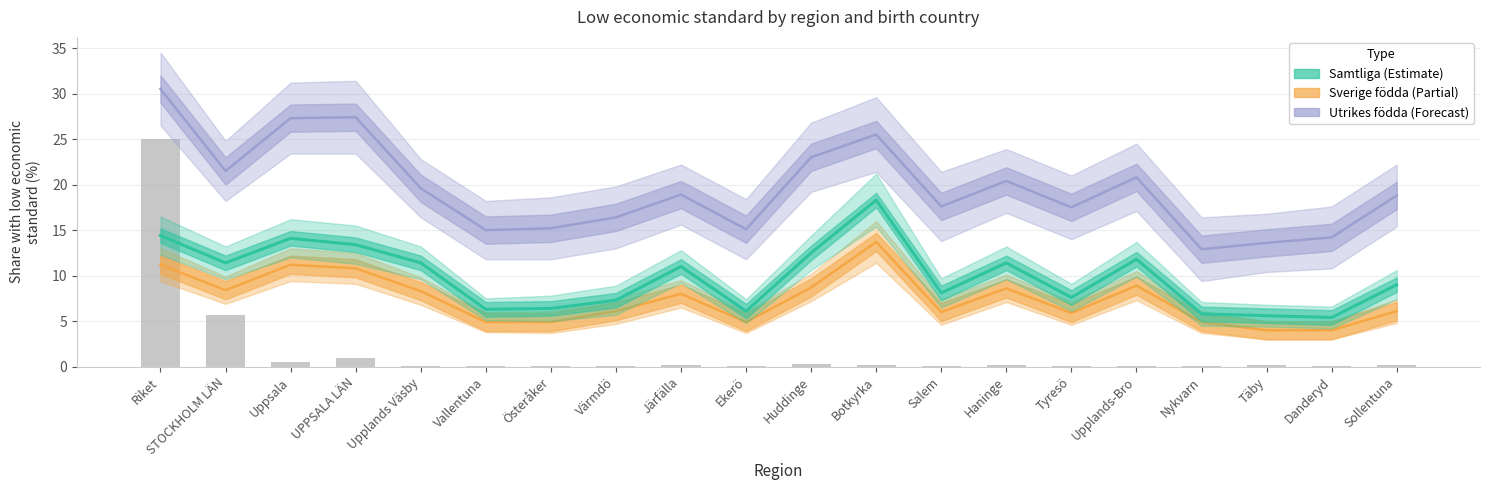

What is the average value of the Sverige födda (Andel) series?

7.5